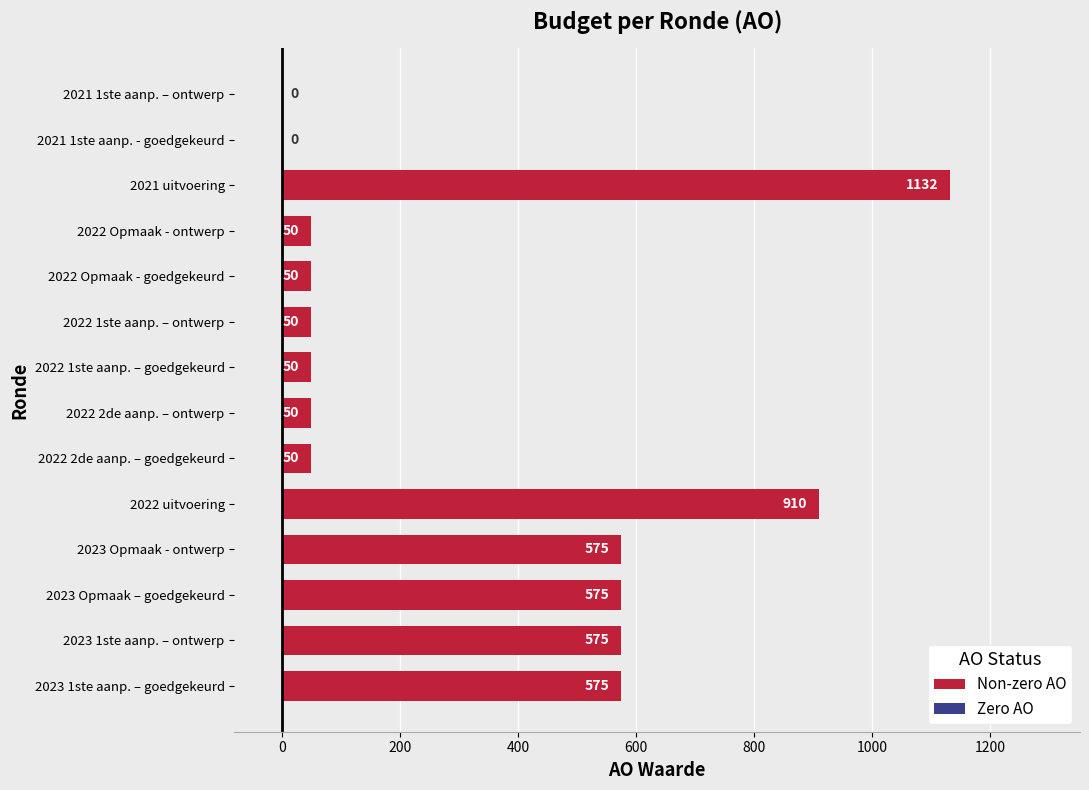

List the labels in order of value, largest first.

2021 uitvoering, 2022 uitvoering, 2023 1ste aanp. – goedgekeurd, 2023 1ste aanp. – ontwerp, 2023 Opmaak – goedgekeurd, 2023 Opmaak - ontwerp, 2022 2de aanp. – goedgekeurd, 2022 2de aanp. – ontwerp, 2022 1ste aanp. – goedgekeurd, 2022 1ste aanp. – ontwerp, 2022 Opmaak - goedgekeurd, 2022 Opmaak - ontwerp, 2021 1ste aanp. - goedgekeurd, 2021 1ste aanp. – ontwerp